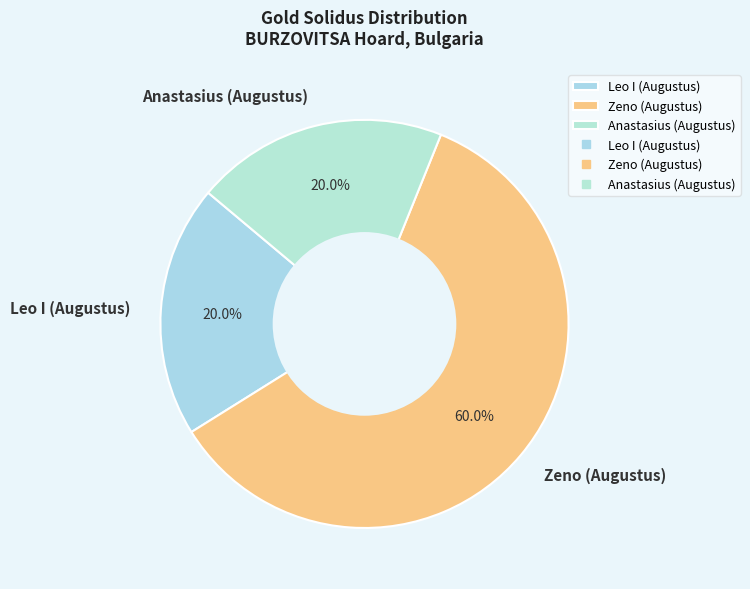

To the nearest percent, what is the combined percentage of Anastasius (Augustus) and Leo I (Augustus)?

40%